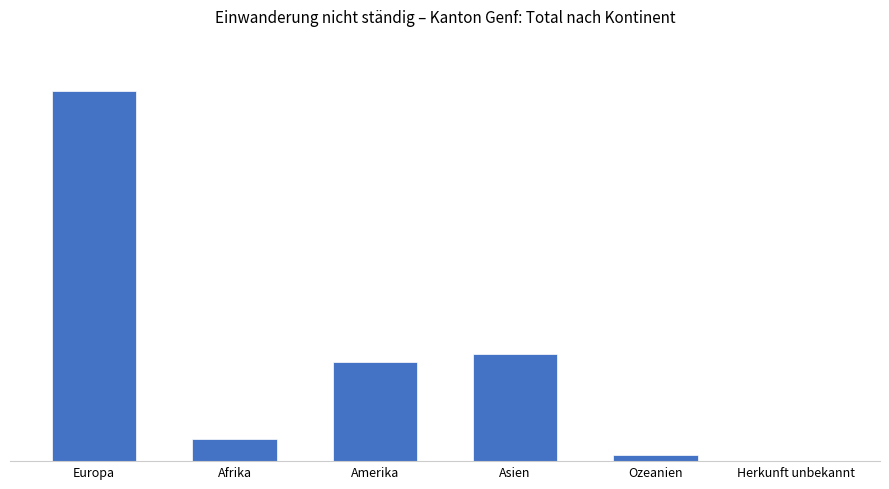

What position from the left is Amerika?

3